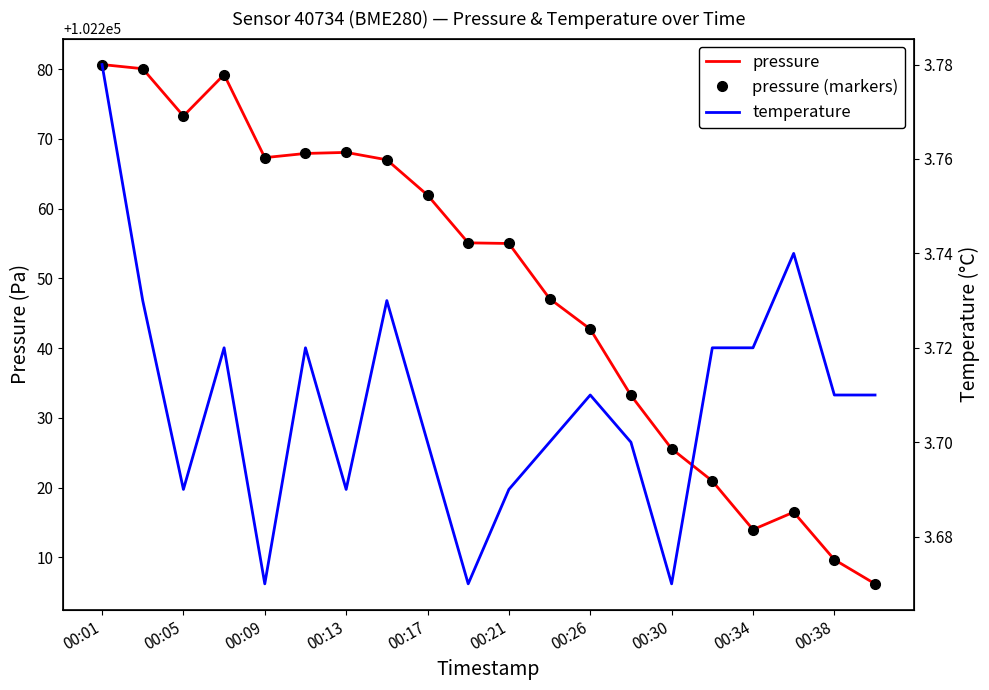

What is the value of the temperature point at the 15th from the left?

3.7